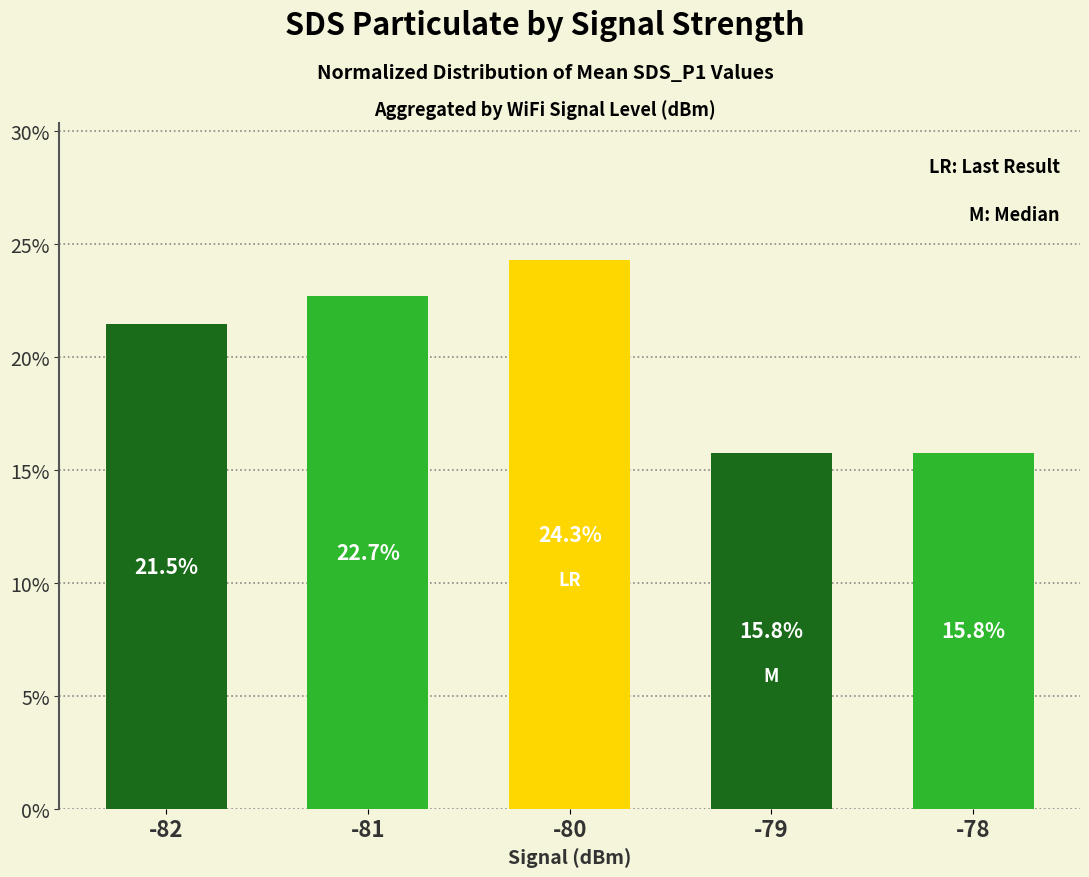

The chart shows a value of 22.7 at -81. True or false?

True